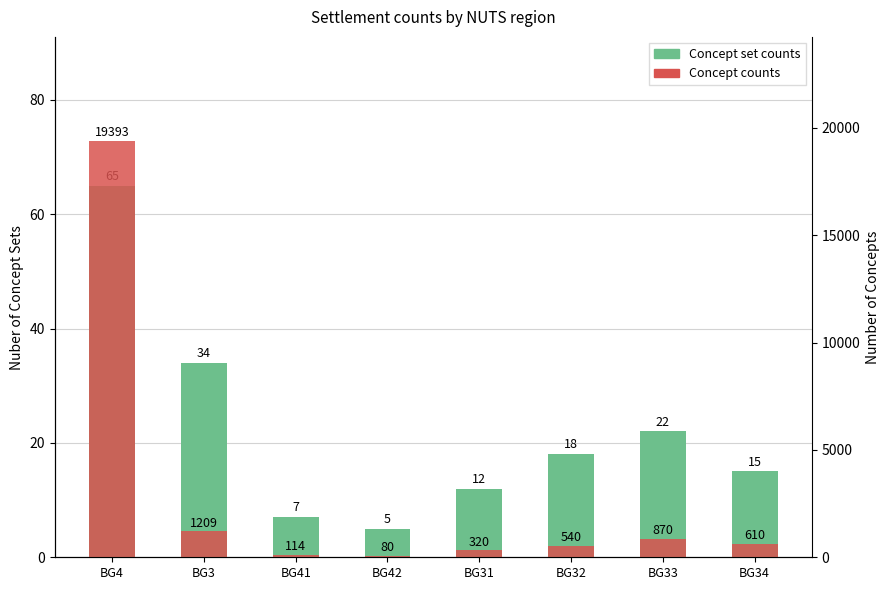

What is the smallest value displayed?

5